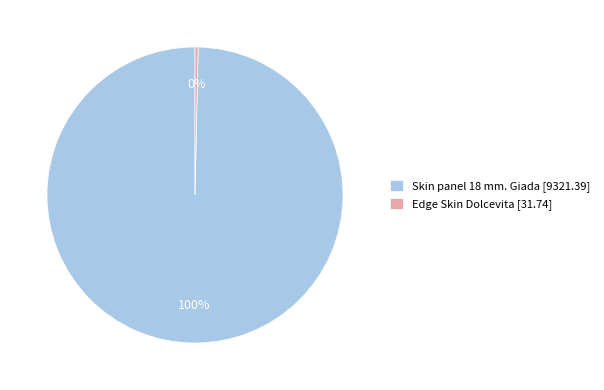

To the nearest percent, what is the combined percentage of Edge Skin Dolcevita and Skin panel 18 mm. Giada?

100%